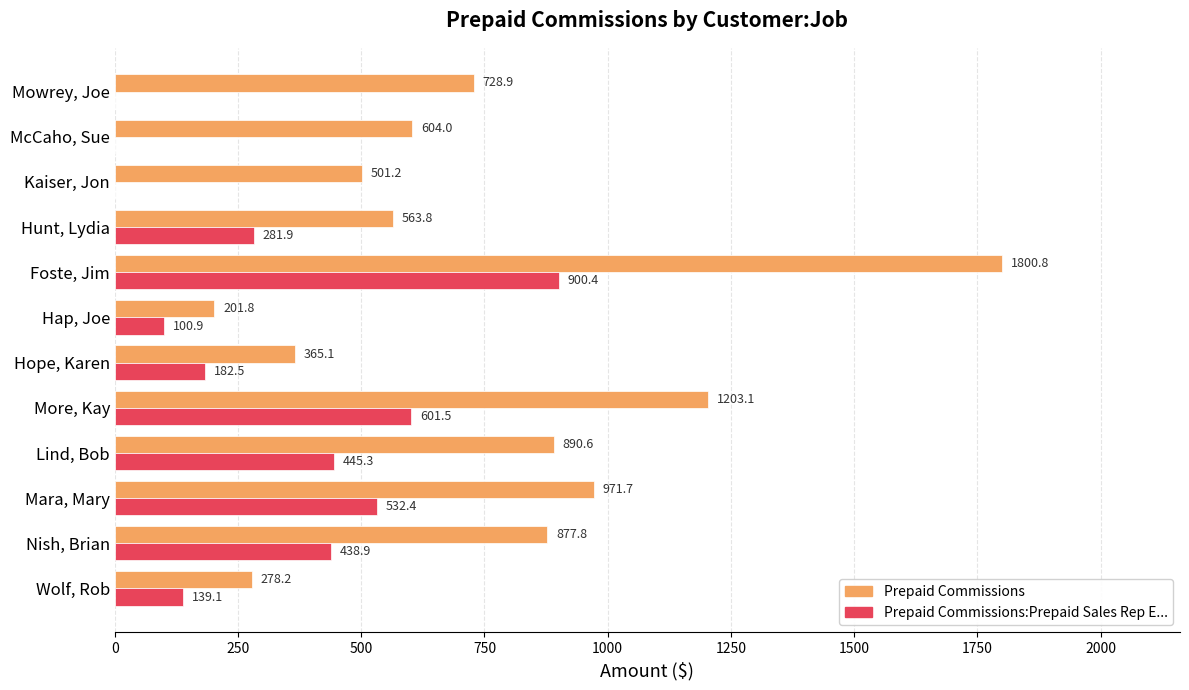

Is it true that Prepaid Commissions:Prepaid Sales Rep E... equals 784.8 at More, Kay?

False